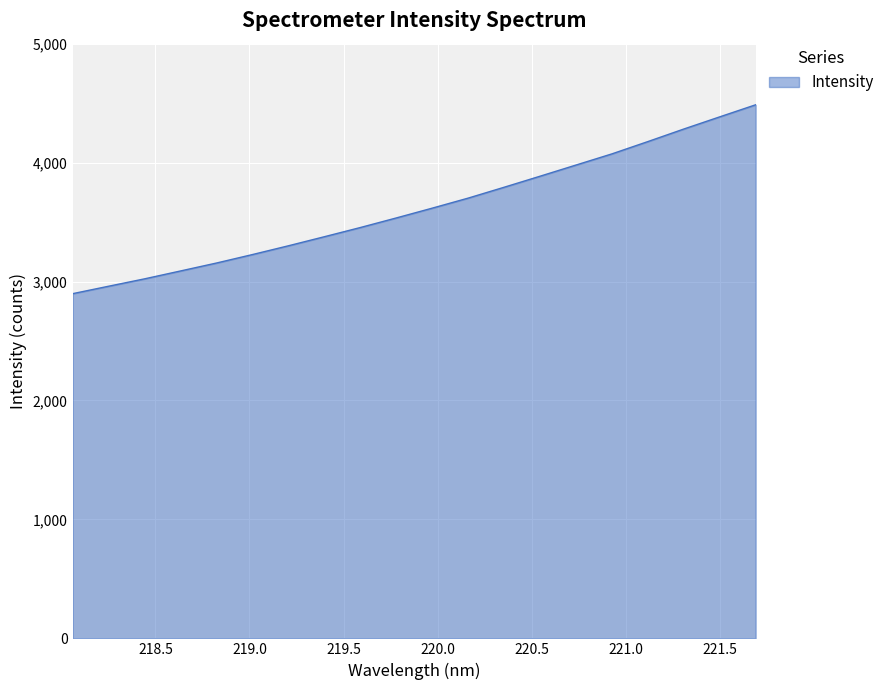

What is the difference between the maximum and minimum values?

1588.3